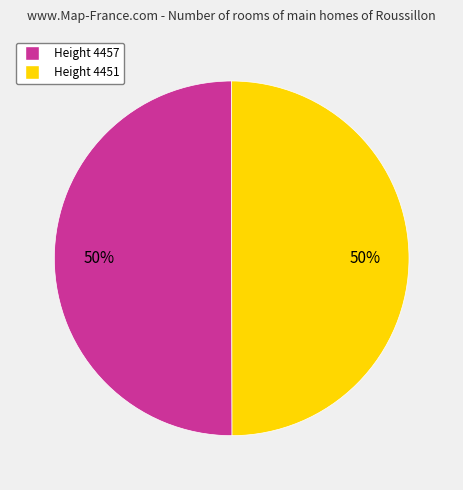

Combined, do Height 4457 and Height 4451 account for over 50%?

Yes